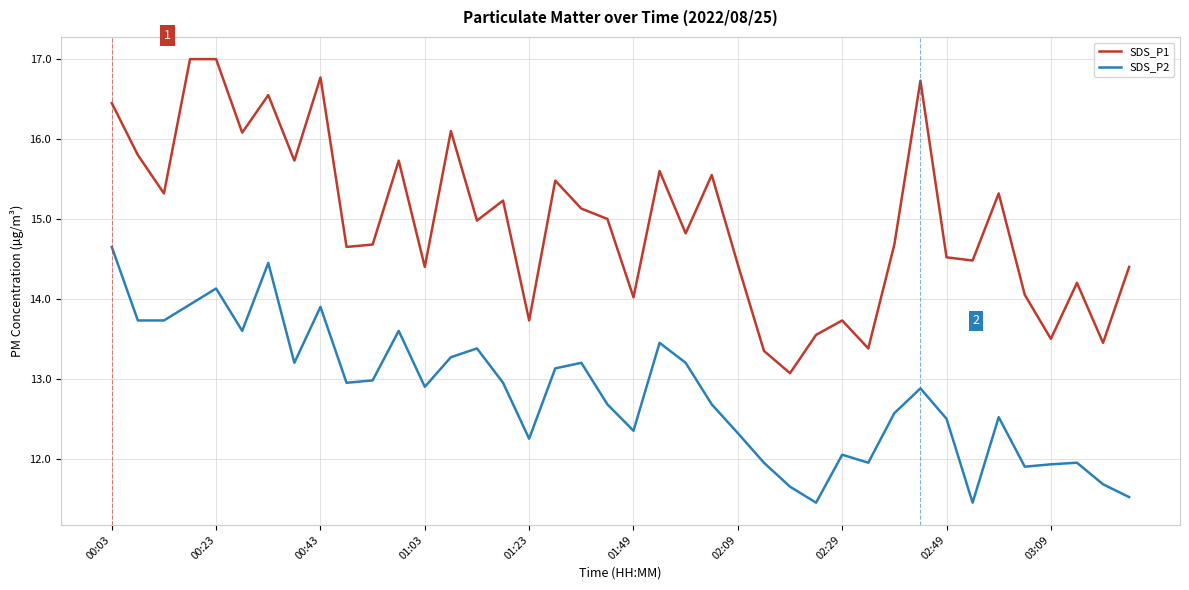

Which series has the largest range (max minus min)?

SDS_P1